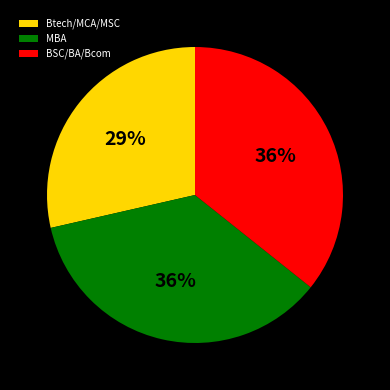

Is it true that Btech/MCA/MSC is 18% of the pie?

False